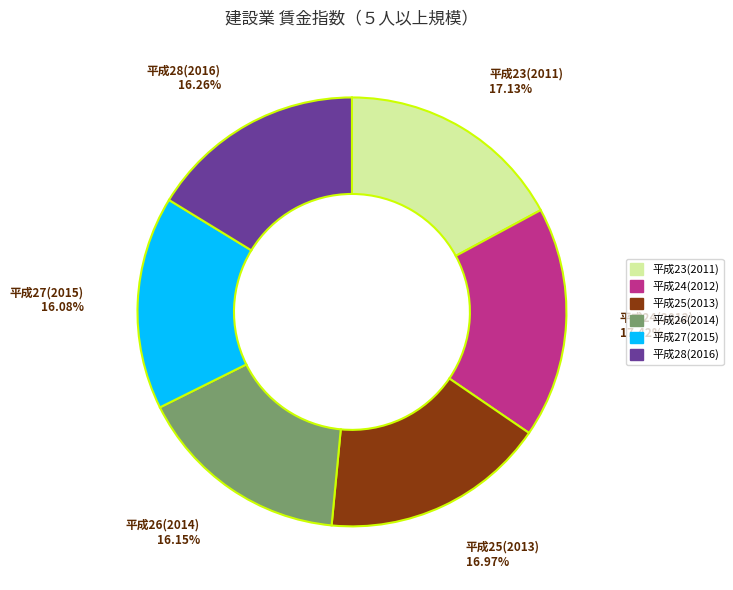

To the nearest percent, what portion does 平成28(2016) represent?

16%